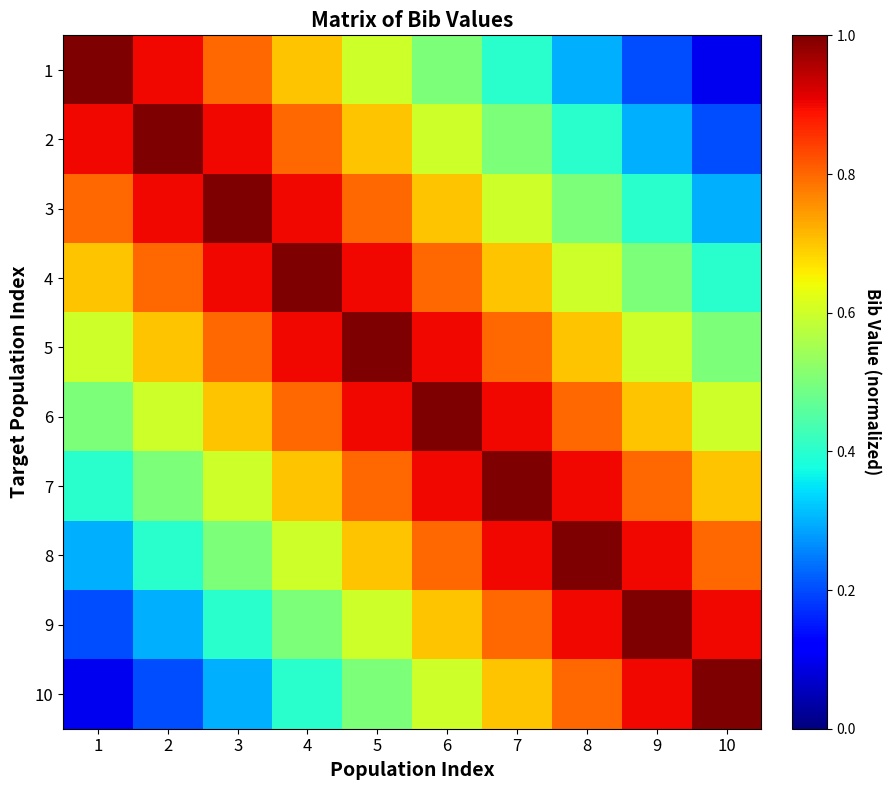

Rank the series at 10 from highest to lowest value.

10, 9, 8, 7, 6, 5, 4, 3, 2, 1